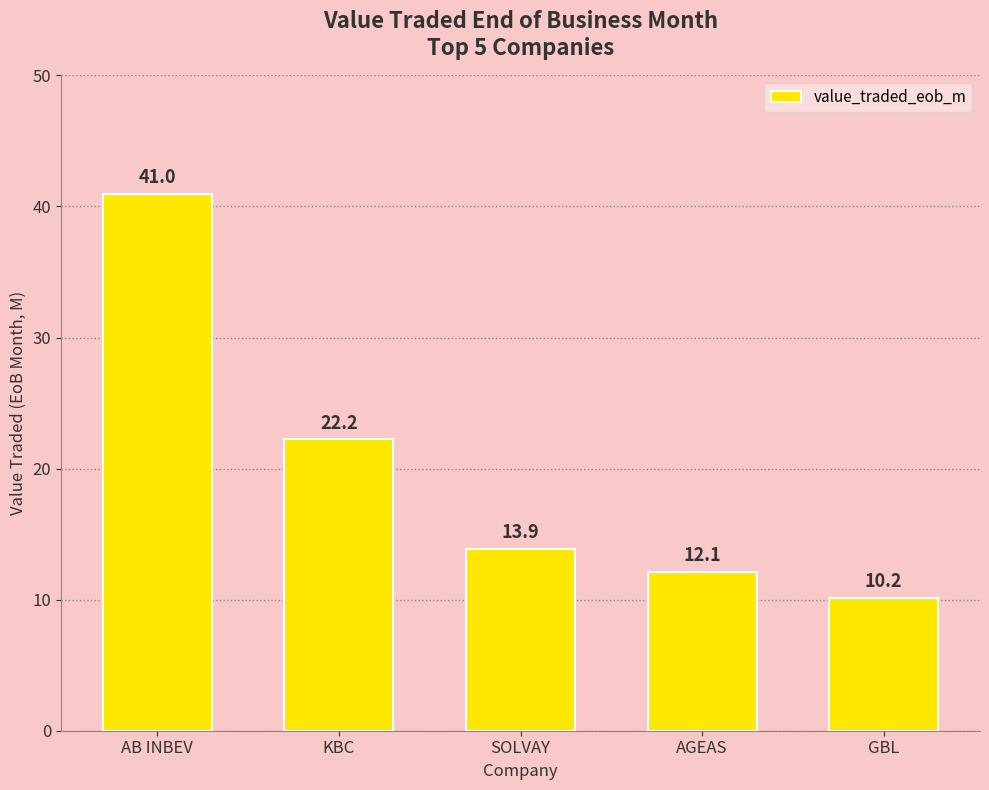

Is it true that the value at GBL is 3.6?

False